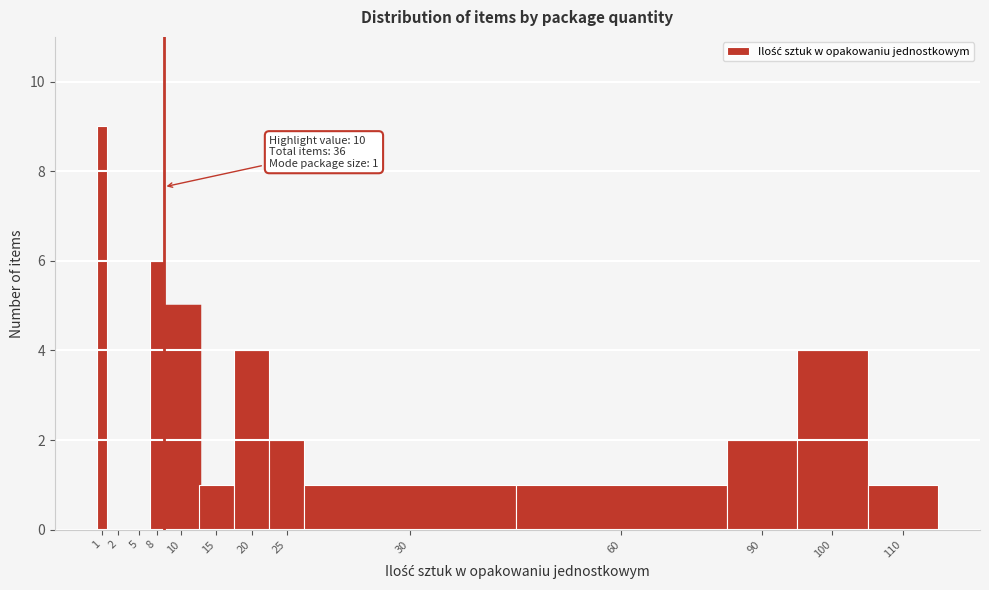

Reading left to right, transcribe all the data shown in this chart.

1=9	2=0	5=0	8=6	10=5	15=1	20=4	25=2	30=1	60=1	90=2	100=4	110=1